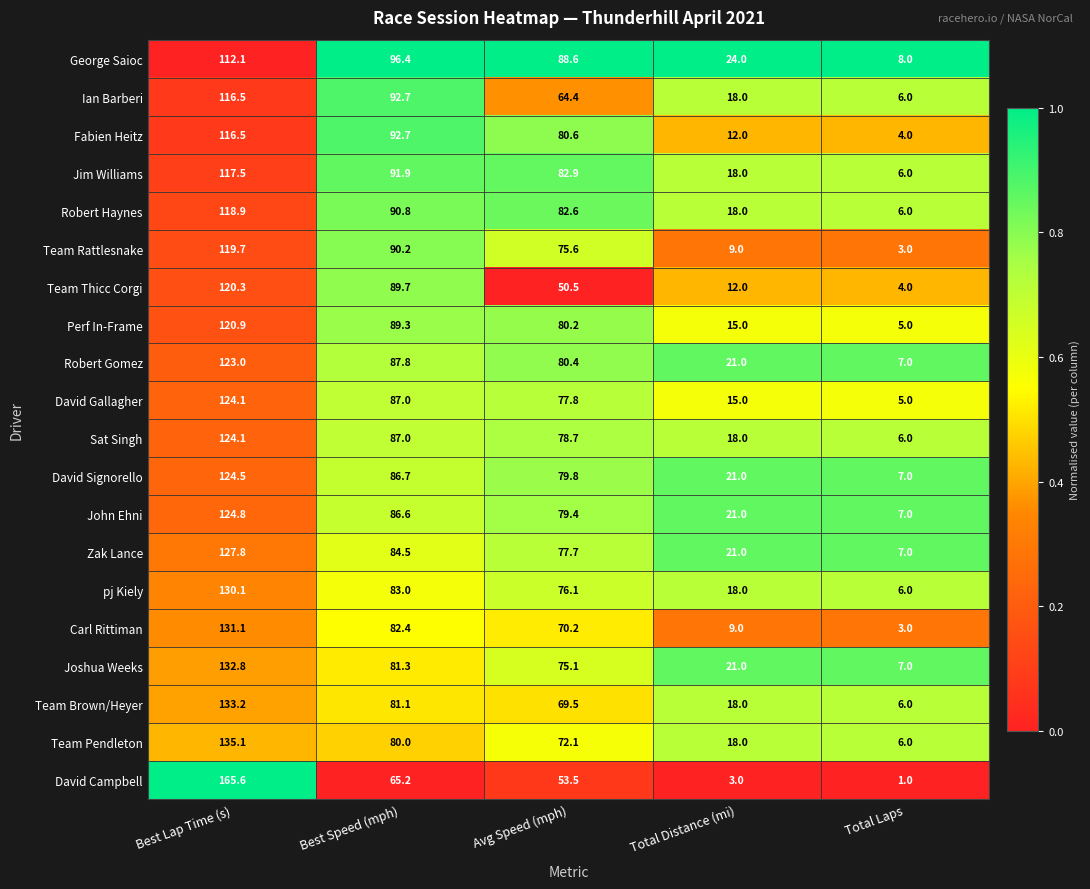

The value of Team Rattlesnake at Total Laps is 2.0. True or false?

False